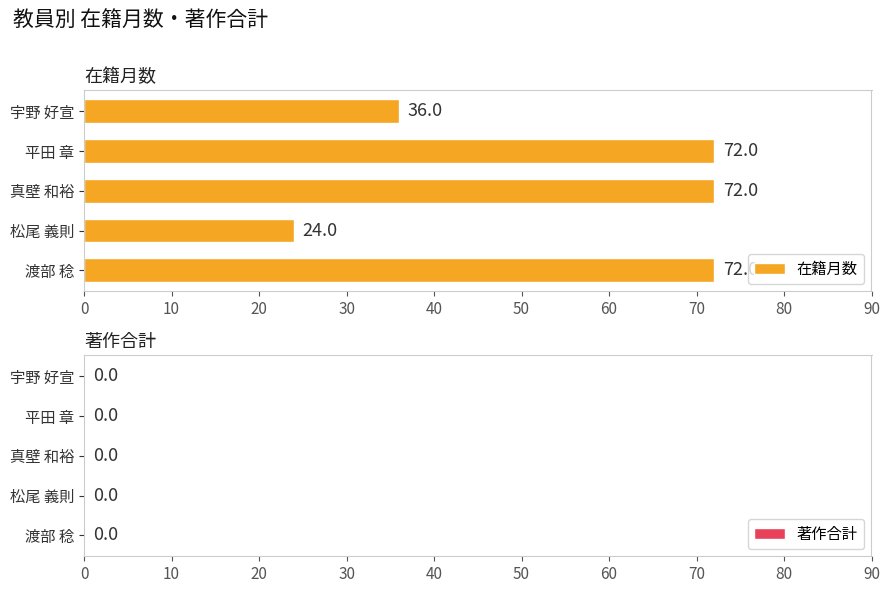

Count the number of categories in the chart.

5